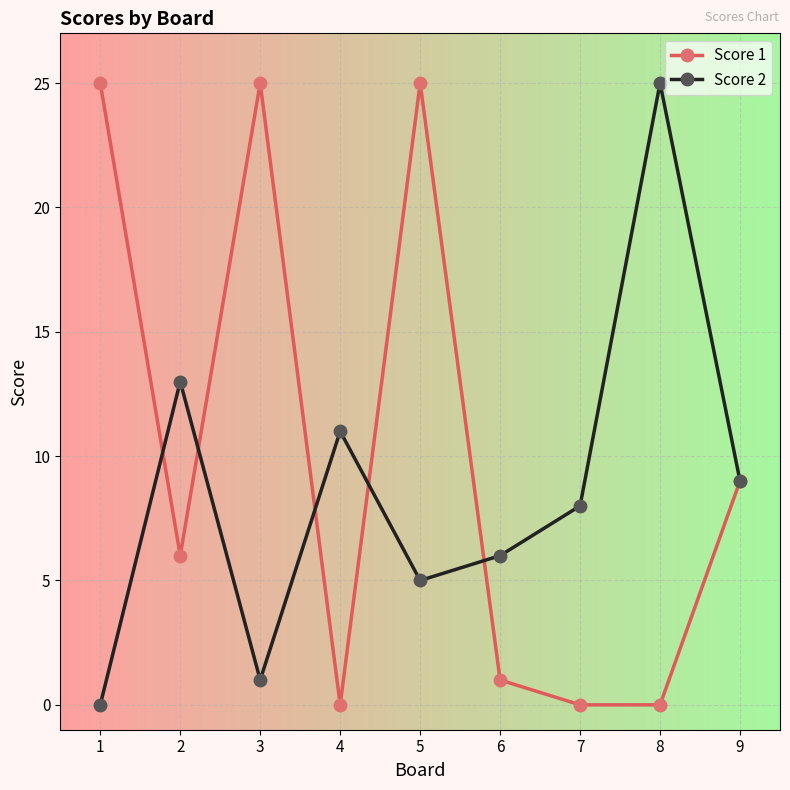

Where is the first local minimum for Score 1?

2